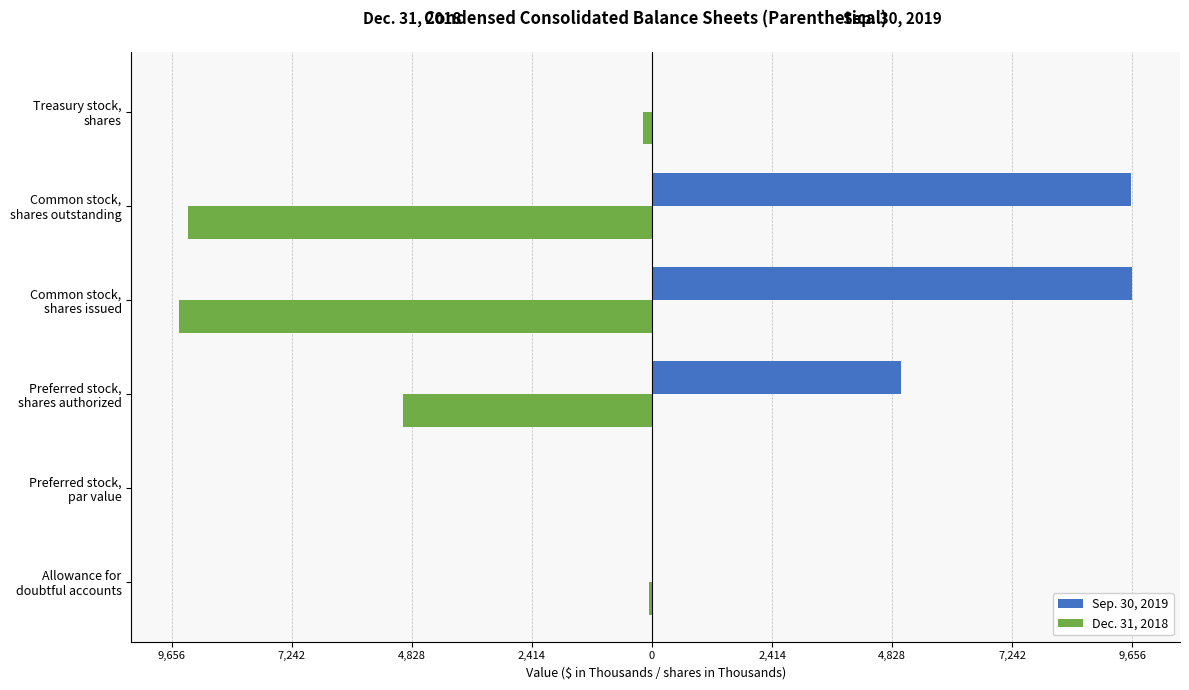

What are all the series names shown in the legend?

Sep. 30, 2019, Dec. 31, 2018